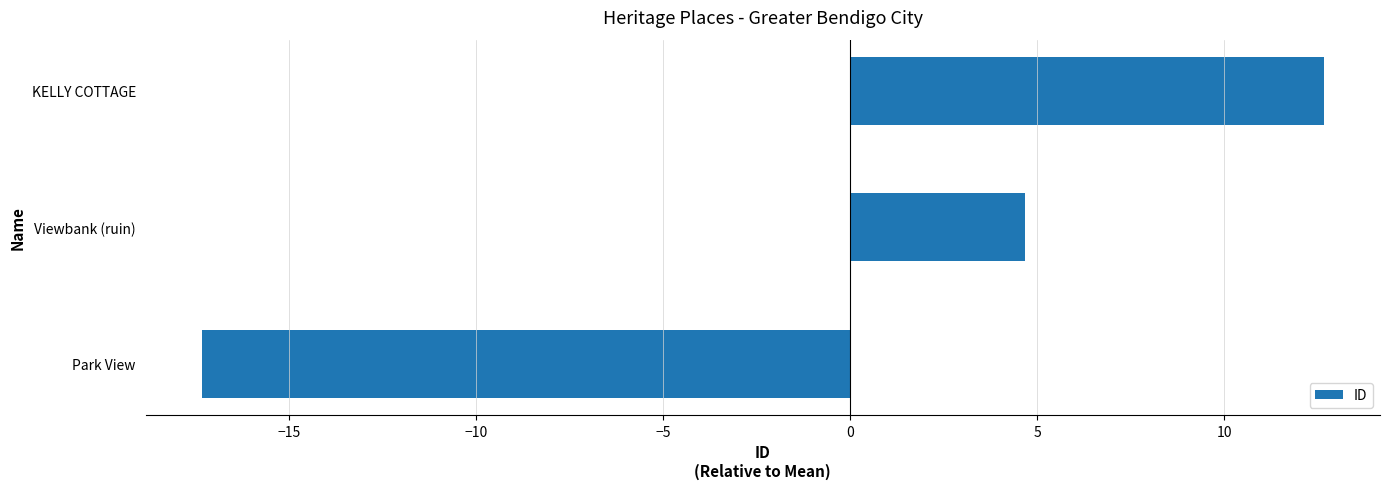

List the labels in order of value, largest first.

KELLY COTTAGE, Viewbank (ruin), Park View